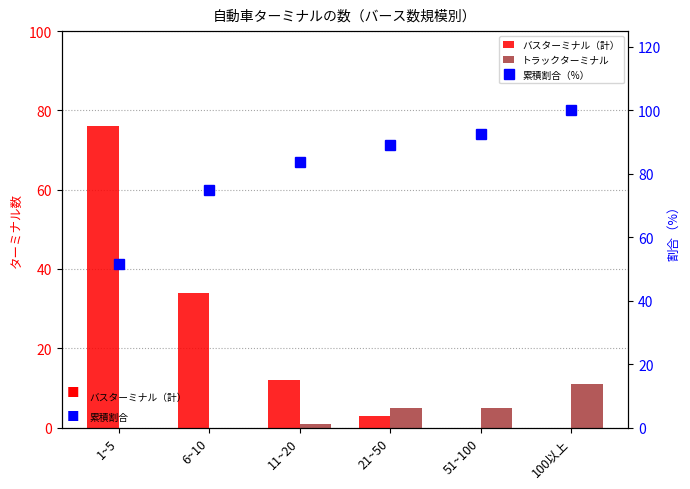

Rank the series at 1~5 from highest to lowest value.

バスターミナル（計）, 累積割合（%）, トラックターミナル